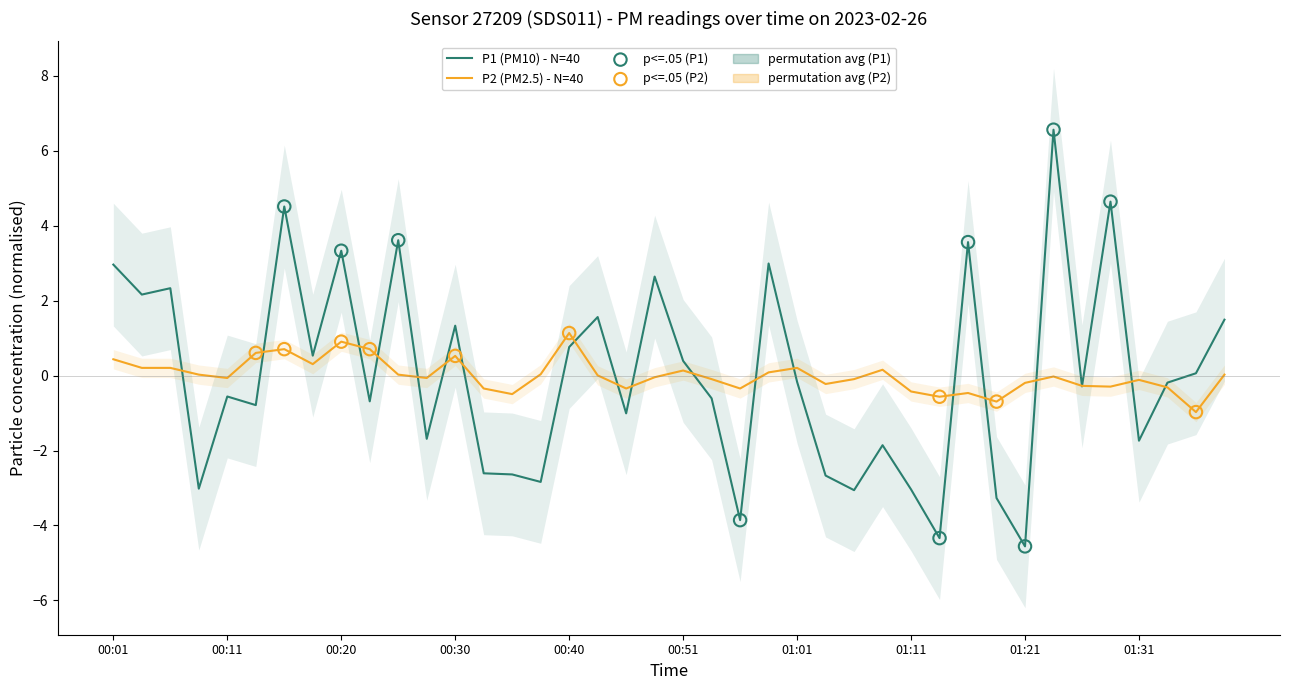

Which series has the widest spread of Y values?

P1